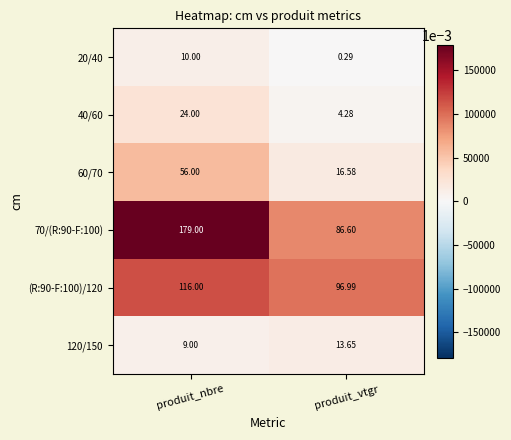

List the labels in order of 40/60 value, smallest first.

produit_vtgr, produit_nbre